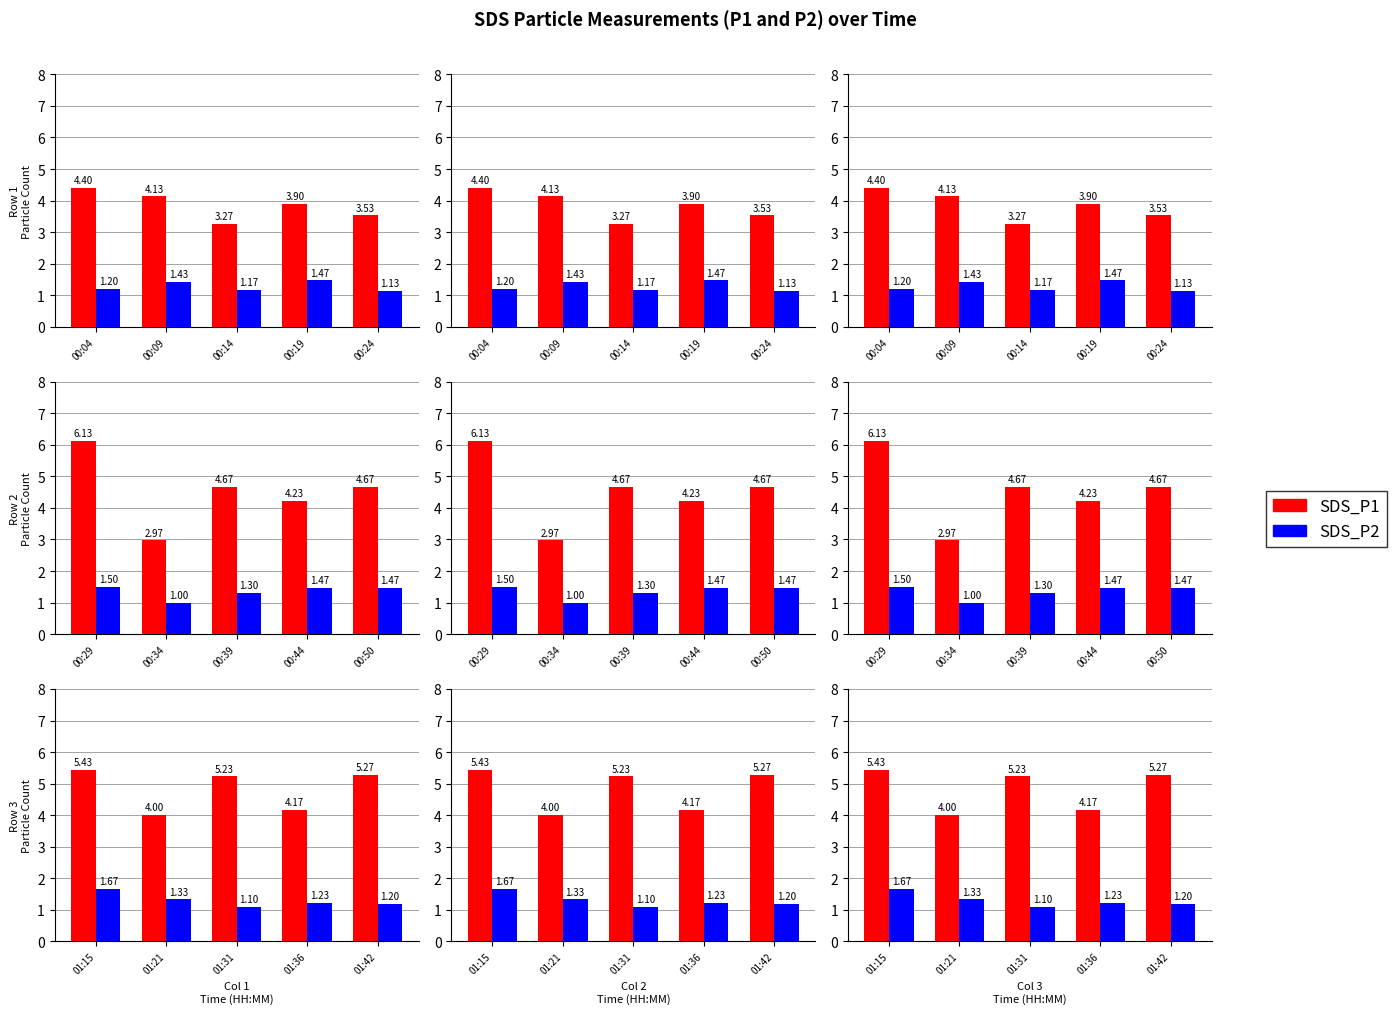

How many distinct data groups are displayed?

2